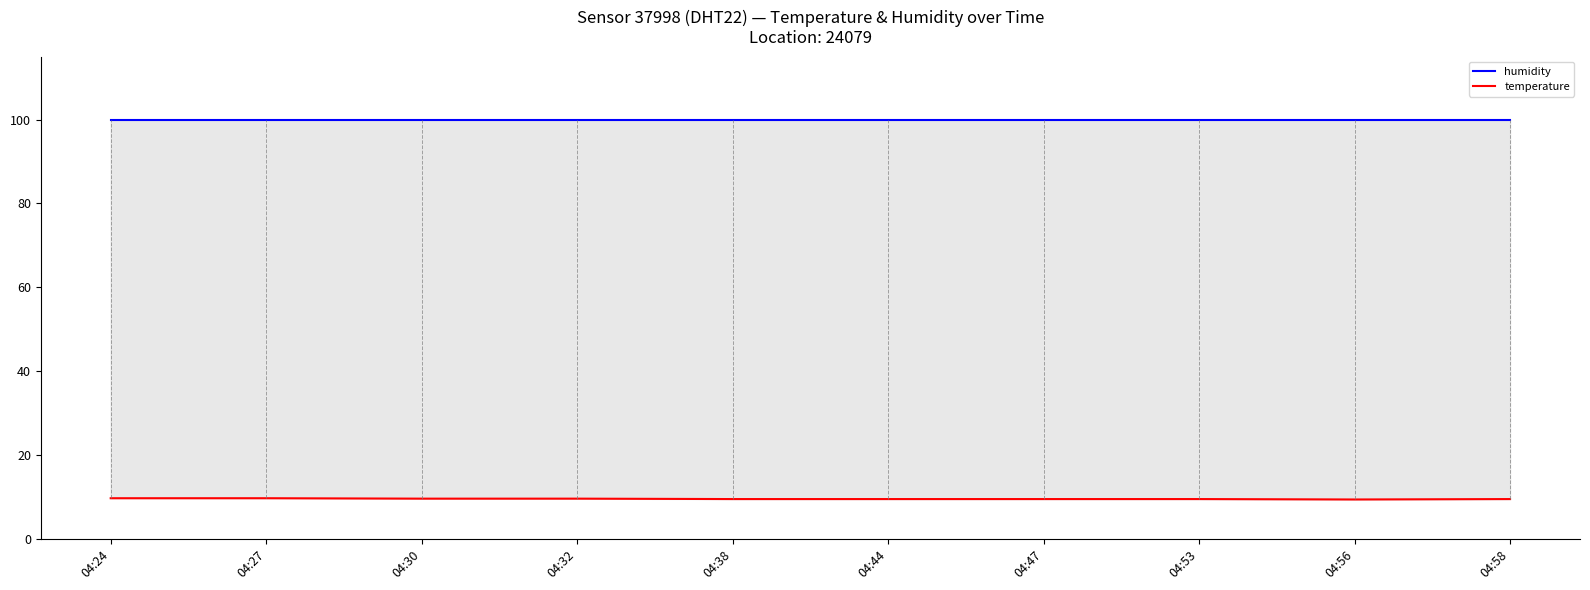

At which label does humidity reach its minimum?

04:24